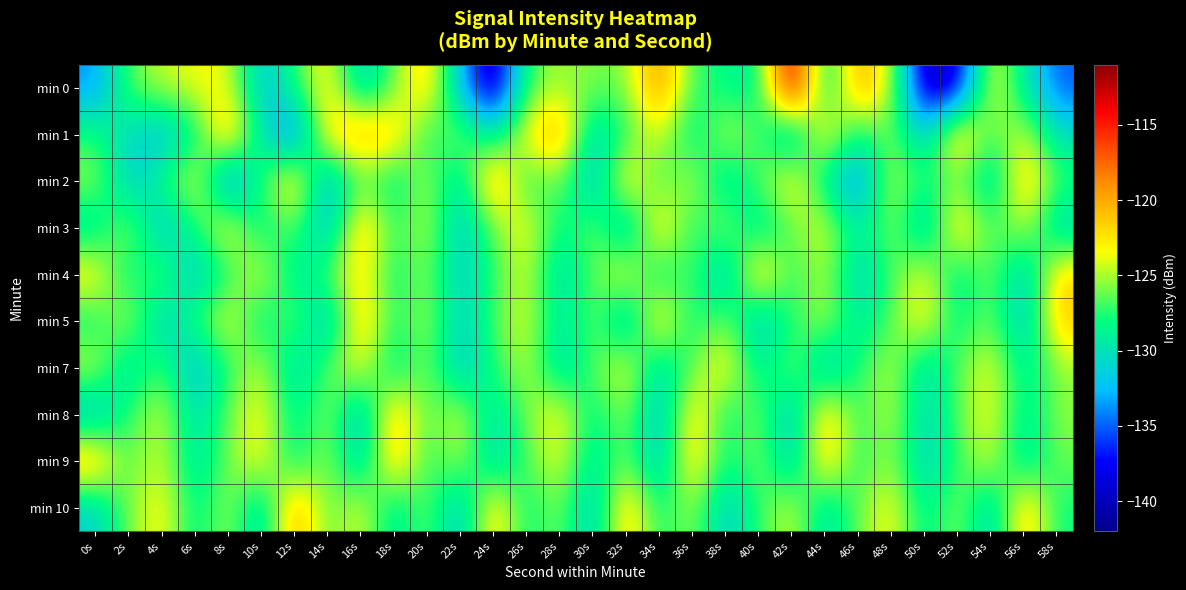

How many series are shown in this chart?

10